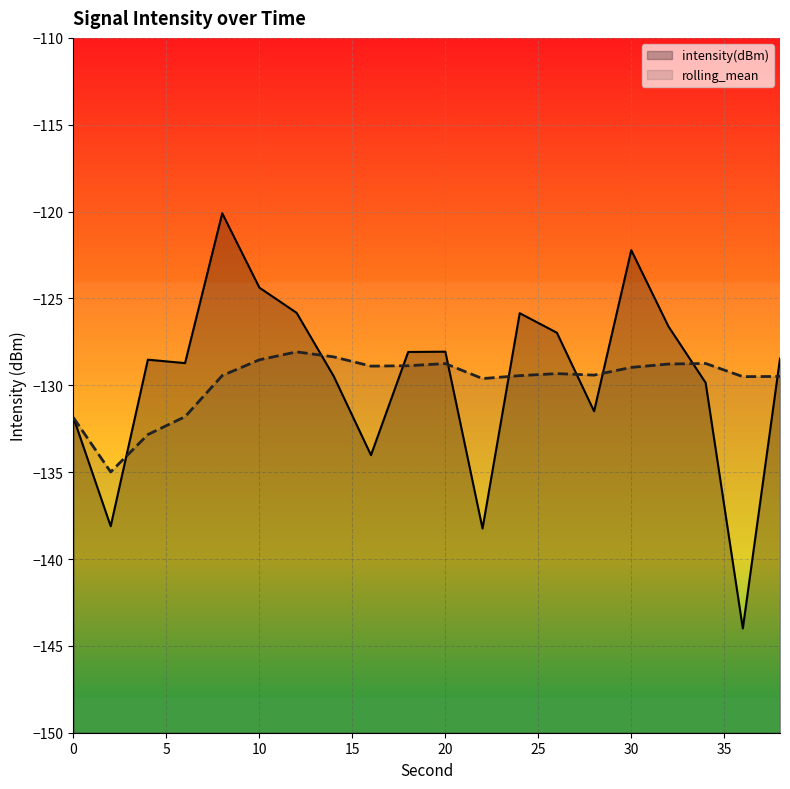

Does the chart display data point markers on the line(s)?

No